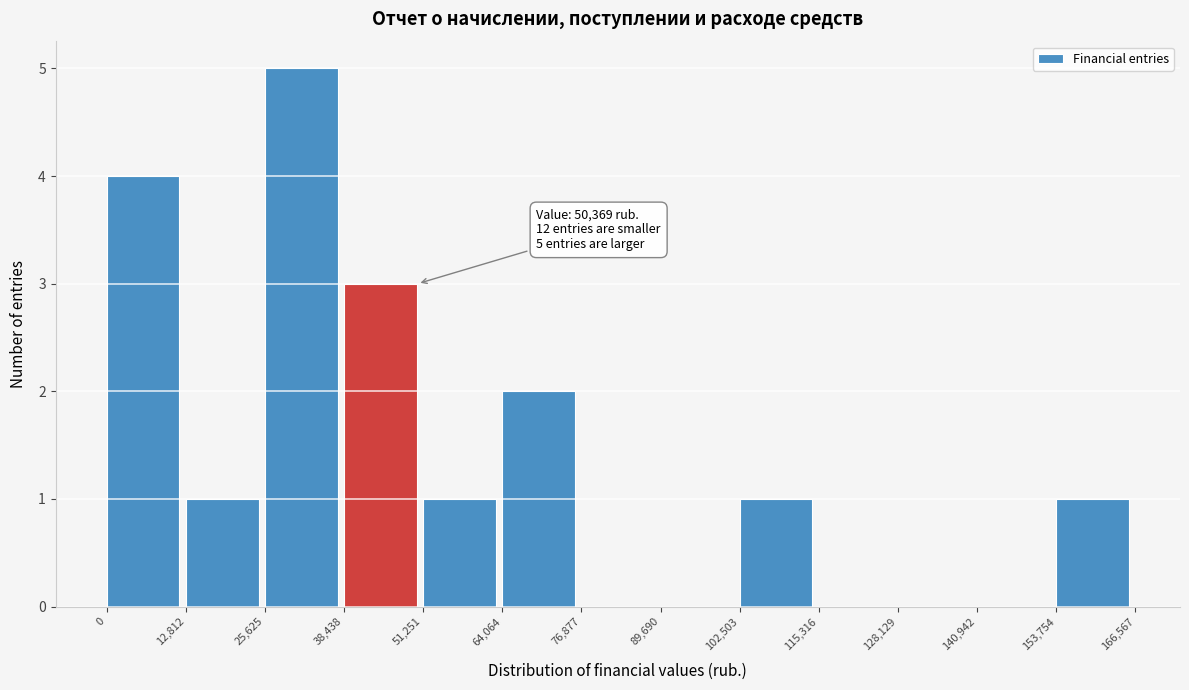

Over which range of the x-axis is the bar tallest?

25,625 to 38,438